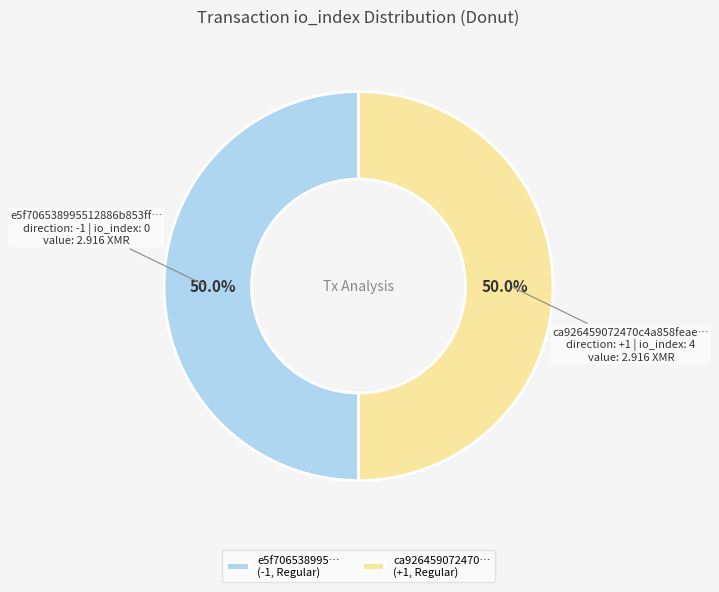

Approximately how many times larger is the value at ca926459072470… (+1, Regular) compared to e5f706538995… (-1, Regular)?

1.0